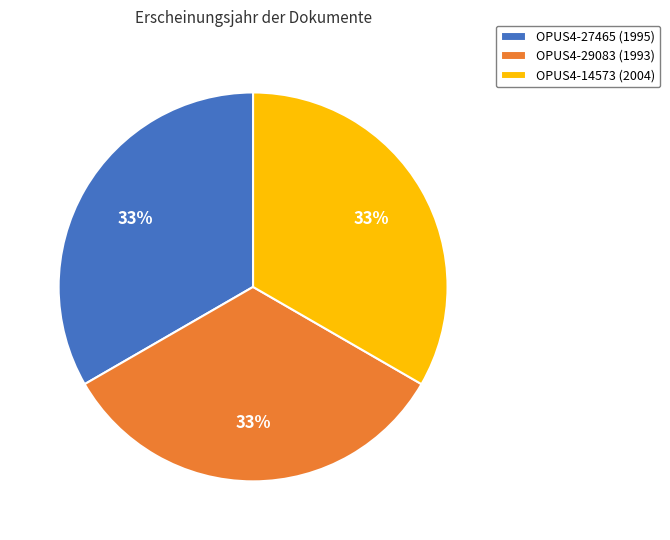

The OPUS4-14573 (2004) slice represents 43% of the pie. True or false?

False